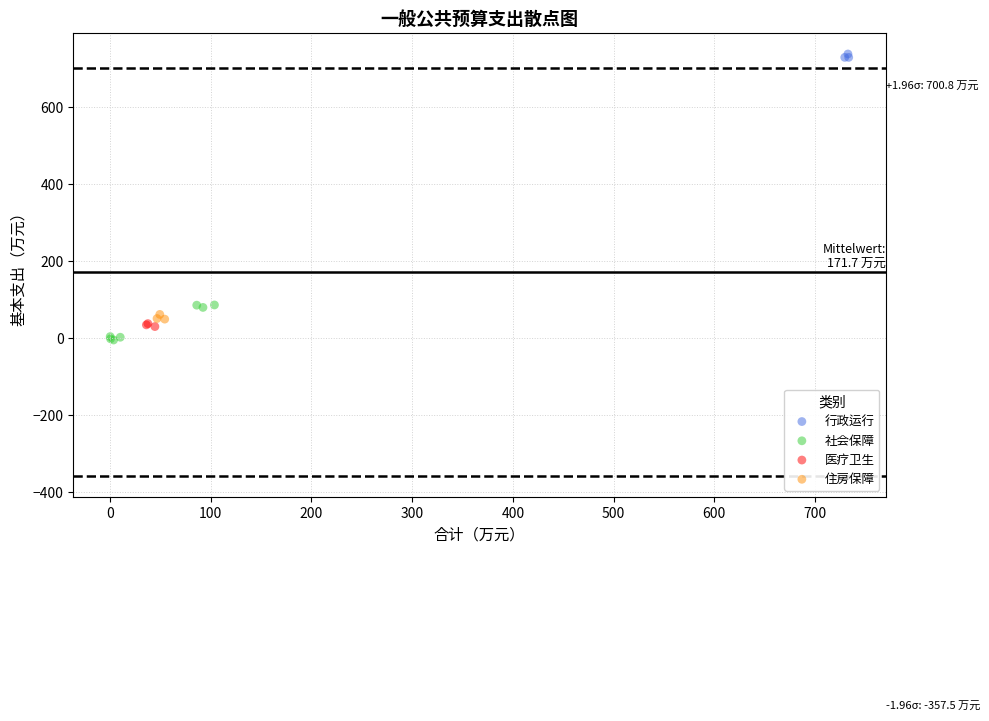

Which series reaches the maximum Y coordinate?

行政运行